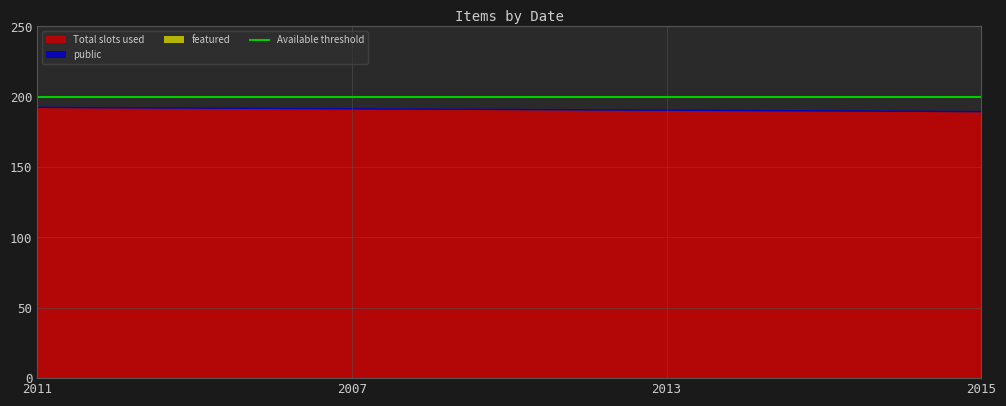

Reading left to right, extract all data points from this chart.

Total slots used: 192	191	190	189
public: 1	1	1	1
featured: 0	0	0	0